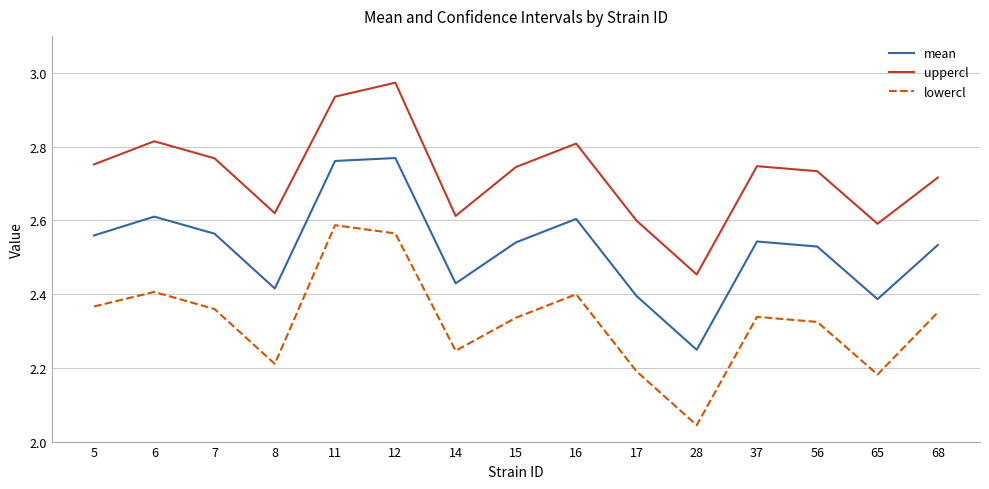

What is the total value across all series at 5?

7.7